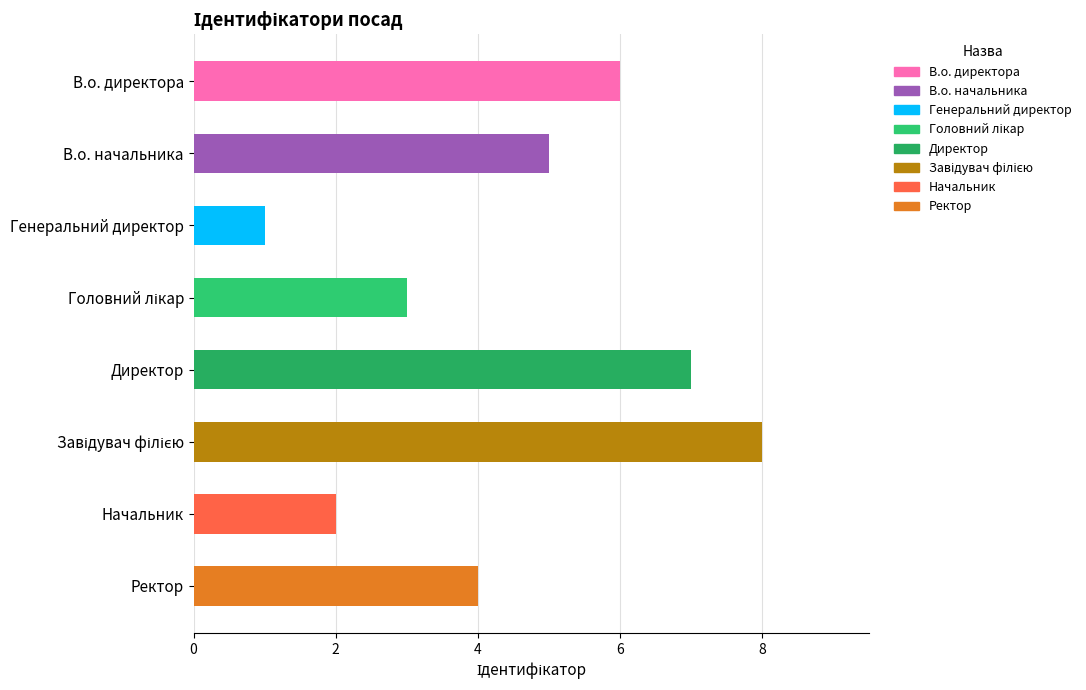

What is the sum of the values at В.о. начальника and Начальник?

7